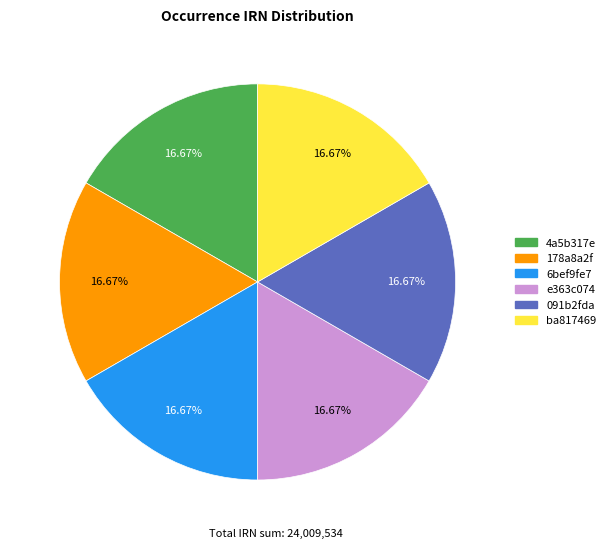

To the nearest percent, what is the average slice percentage?

17%